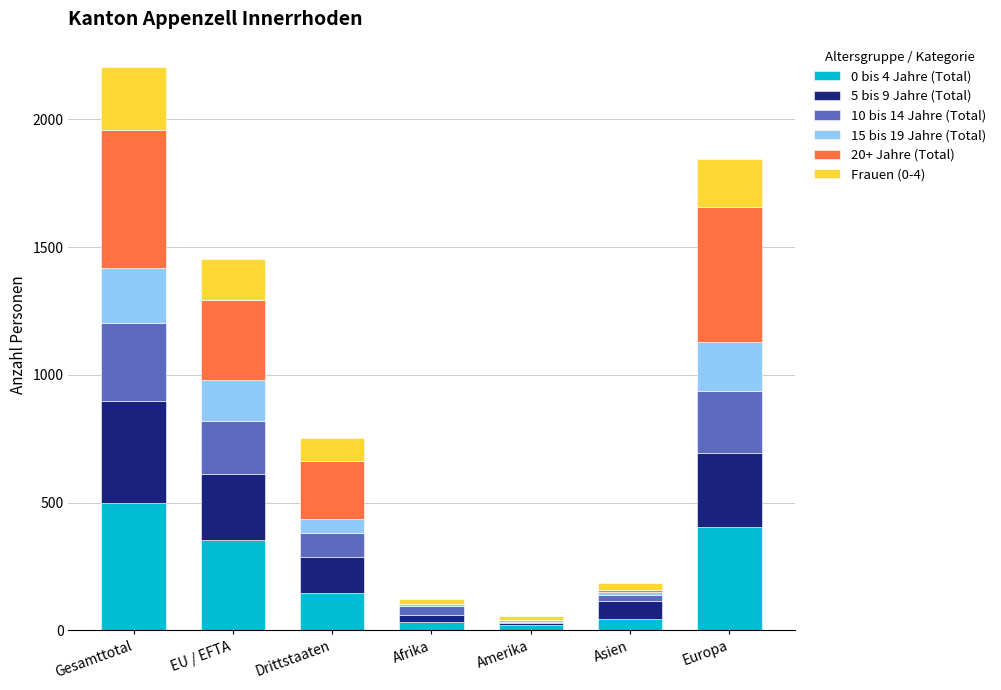

At which category is the sum across all series the highest?

Gesamttotal